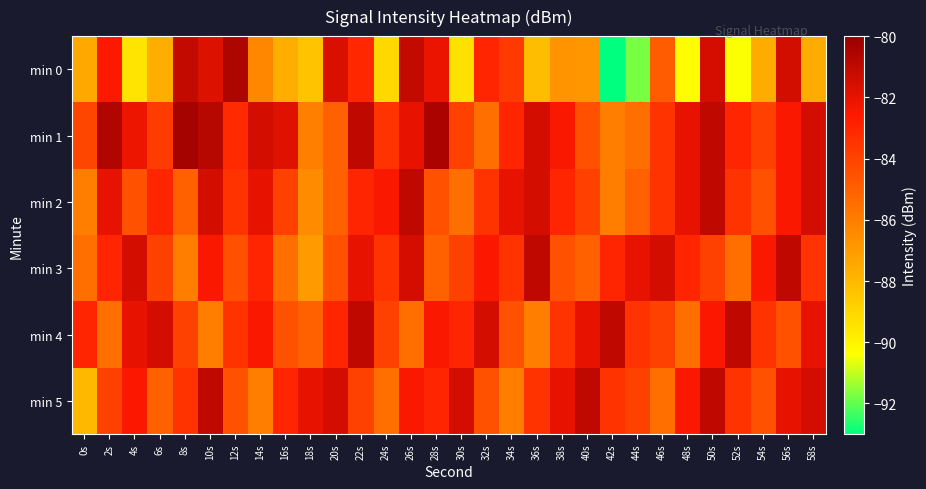

Reading right to left, transcribe all the data shown in this chart.

min 0: 58s=-87.5	56s=-81.4	54s=-87.6	52s=-90.4	50s=-81.5	48s=-90.3	46s=-84.8	44s=-91.8	42s=-93.0	40s=-86.8	38s=-86.7	36s=-88.2	34s=-83.7	32s=-83.0	30s=-89.3	28s=-82.1	26s=-81.1	24s=-89.1	22s=-83.1	20s=-81.6	18s=-88.4	16s=-87.6	14s=-86.3	12s=-80.5	10s=-81.8	8s=-81.1	6s=-87.7	4s=-89.5	2s=-82.6	0s=-87.5
min 1: 58s=-81.5	56s=-82.5	54s=-84.0	52s=-83.0	50s=-81.0	48s=-82.0	46s=-83.5	44s=-85.5	42s=-86.0	40s=-84.5	38s=-82.5	36s=-81.5	34s=-83.0	32s=-85.5	30s=-84.0	28s=-80.5	26s=-82.0	24s=-83.5	22s=-81.0	20s=-85.0	18s=-86.1	16s=-81.8	14s=-81.5	12s=-83.2	10s=-80.8	8s=-80.3	6s=-83.8	4s=-82.2	2s=-80.6	0s=-84.1
min 2: 58s=-81.5	56s=-82.5	54s=-84.5	52s=-83.5	50s=-81.0	48s=-82.0	46s=-83.5	44s=-85.0	42s=-86.0	40s=-84.0	38s=-83.0	36s=-81.5	34s=-82.0	32s=-83.5	30s=-85.5	28s=-84.5	26s=-81.0	24s=-82.5	22s=-83.0	20s=-85.0	18s=-86.5	16s=-84.0	14s=-82.0	12s=-83.5	10s=-81.5	8s=-85.0	6s=-83.0	4s=-84.5	2s=-82.0	0s=-86.0
min 3: 58s=-83.5	56s=-81.0	54s=-82.5	52s=-85.5	50s=-84.0	48s=-83.0	46s=-81.5	44s=-82.0	42s=-83.0	40s=-85.0	38s=-84.5	36s=-81.0	34s=-83.5	32s=-82.5	30s=-84.0	28s=-85.0	26s=-81.5	24s=-83.5	22s=-82.0	20s=-84.5	18s=-87.0	16s=-85.5	14s=-83.0	12s=-84.5	10s=-82.5	8s=-86.0	6s=-84.0	4s=-81.5	2s=-83.0	0s=-85.5
min 4: 58s=-82.0	56s=-84.5	54s=-83.5	52s=-81.0	50s=-82.5	48s=-85.5	46s=-84.0	44s=-83.5	42s=-81.0	40s=-82.0	38s=-83.5	36s=-86.0	34s=-84.5	32s=-81.5	30s=-83.0	28s=-82.5	26s=-85.5	24s=-84.0	22s=-81.0	20s=-83.0	18s=-85.0	16s=-84.5	14s=-82.5	12s=-83.5	10s=-86.0	8s=-84.0	6s=-81.5	4s=-82.0	2s=-85.5	0s=-83.0
min 5: 58s=-81.5	56s=-82.0	54s=-84.5	52s=-83.5	50s=-81.0	48s=-82.5	46s=-85.5	44s=-84.0	42s=-83.5	40s=-81.0	38s=-82.0	36s=-83.5	34s=-86.0	32s=-84.5	30s=-81.5	28s=-83.0	26s=-82.5	24s=-85.5	22s=-84.0	20s=-81.5	18s=-82.0	16s=-83.0	14s=-86.0	12s=-84.5	10s=-81.0	8s=-83.5	6s=-85.0	4s=-82.5	2s=-84.0	0s=-88.0